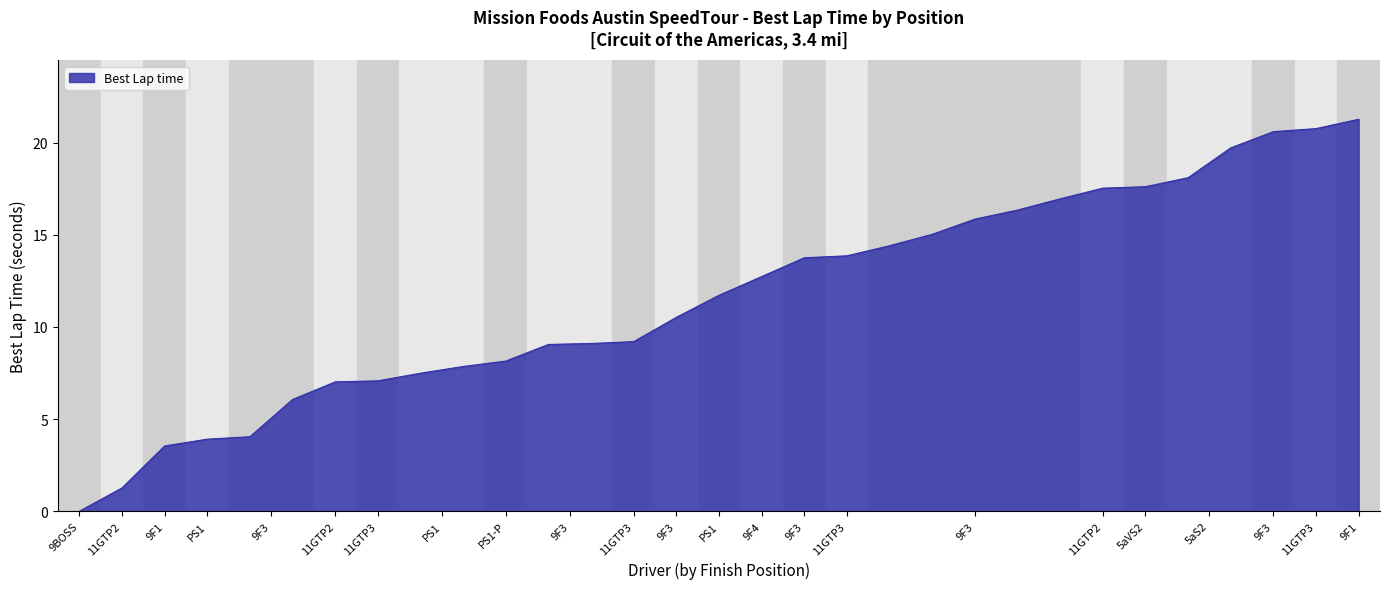

What is the greatest value displayed?

21.3